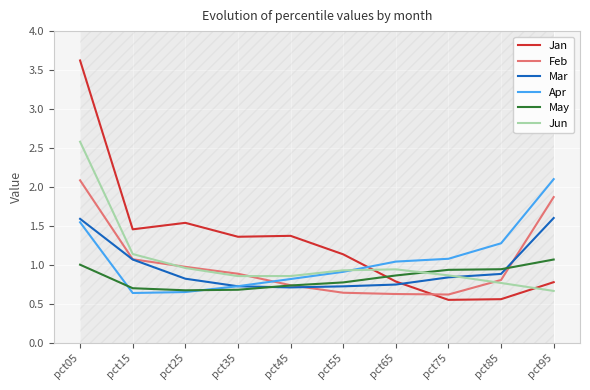

Between pct65 and pct95, which series saw the biggest shift?

Feb